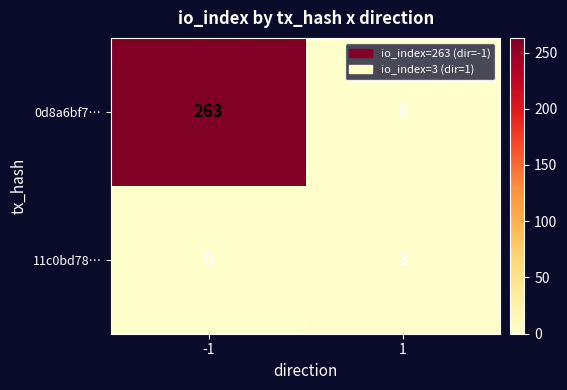

Rank the series by their average value, from highest to lowest.

0d8a6bf7…, 11c0bd78…